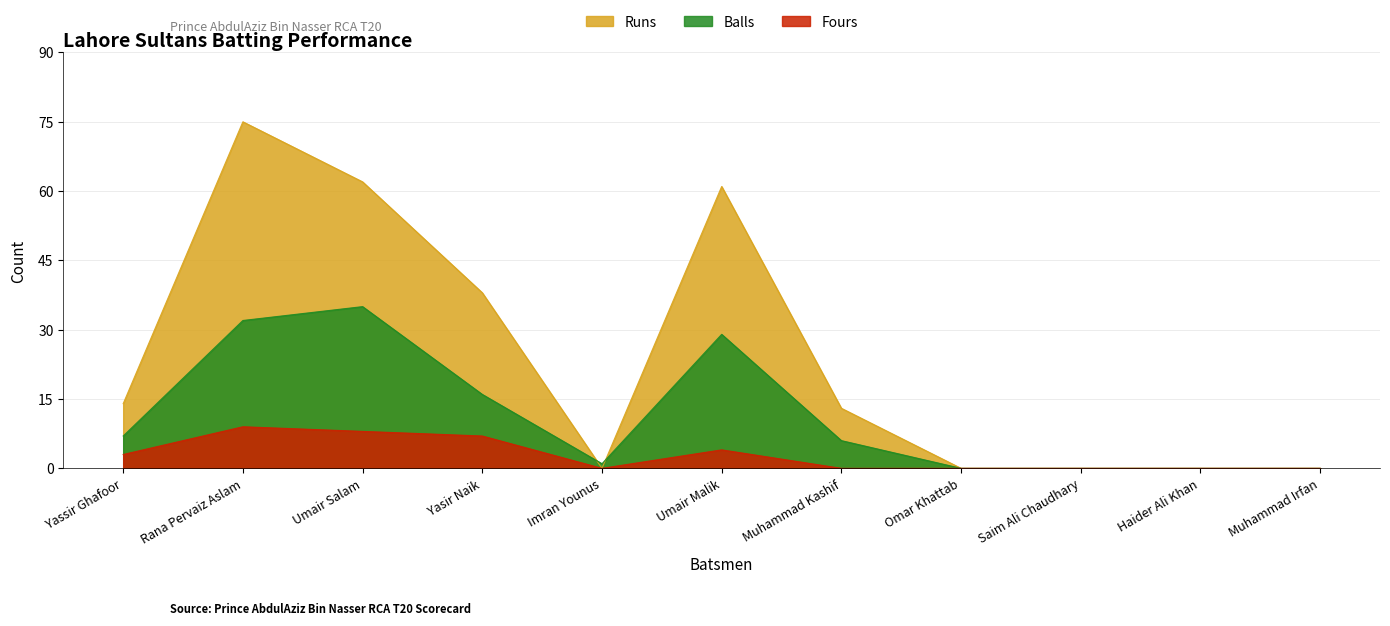

Reading right to left, what are all the values shown in this chart?

Runs: Muhammad Irfan=0	Haider Ali Khan=0	Saim Ali Chaudhary=0	Omar Khattab=0	Muhammad Kashif=13	Umair Malik=61	Imran Younus=0	Yasir Naik=38	Umair Salam=62	Rana Pervaiz Aslam=75	Yassir Ghafoor=14
Balls: Muhammad Irfan=0	Haider Ali Khan=0	Saim Ali Chaudhary=0	Omar Khattab=0	Muhammad Kashif=6	Umair Malik=29	Imran Younus=1	Yasir Naik=16	Umair Salam=35	Rana Pervaiz Aslam=32	Yassir Ghafoor=7
Fours: Muhammad Irfan=0	Haider Ali Khan=0	Saim Ali Chaudhary=0	Omar Khattab=0	Muhammad Kashif=0	Umair Malik=4	Imran Younus=0	Yasir Naik=7	Umair Salam=8	Rana Pervaiz Aslam=9	Yassir Ghafoor=3